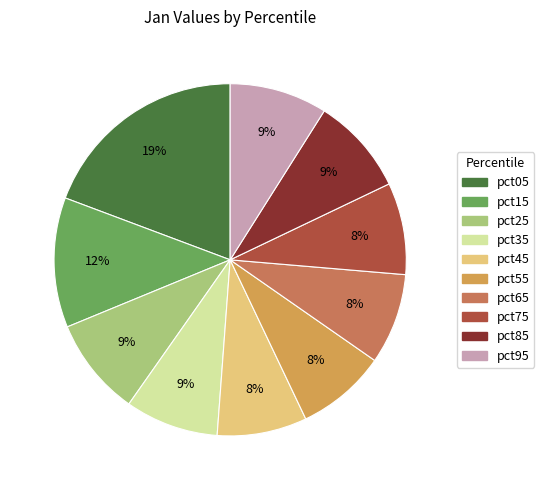

Count the number of slices in the pie.

10